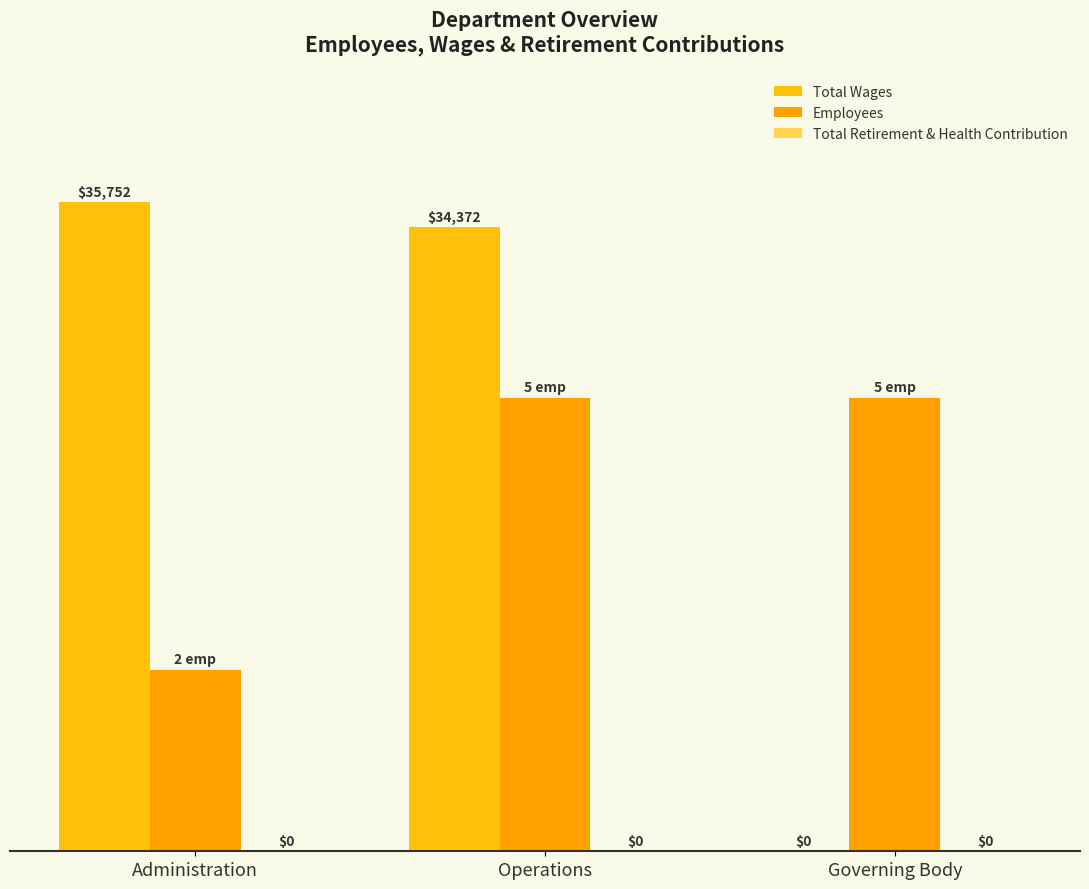

Are the bars grouped side by side (vs. stacked)?

Yes